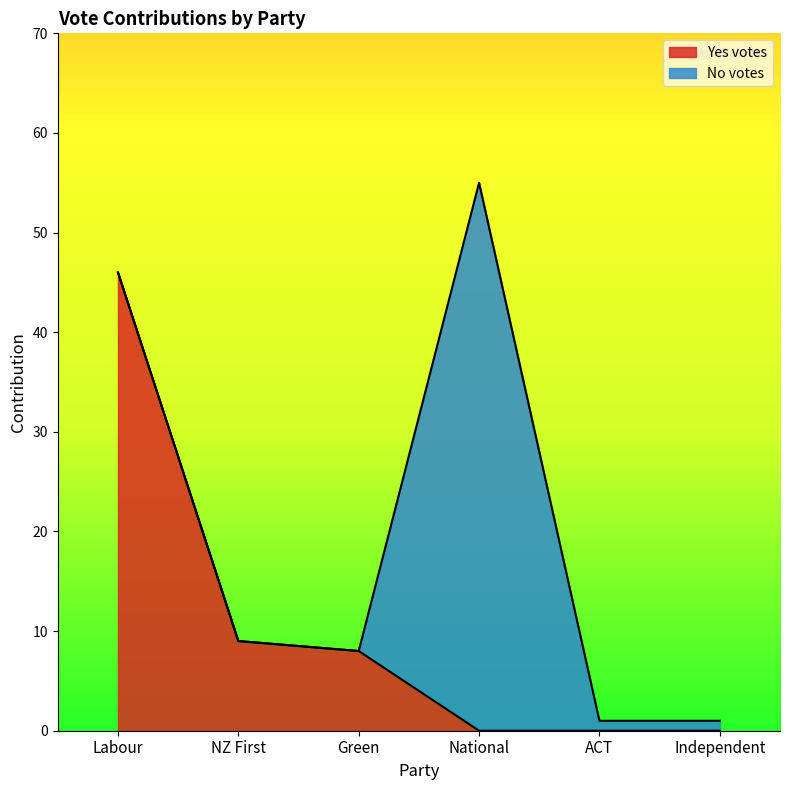

List the labels in order of contribution value, largest first.

National, Labour, NZ First, Green, ACT, Independent